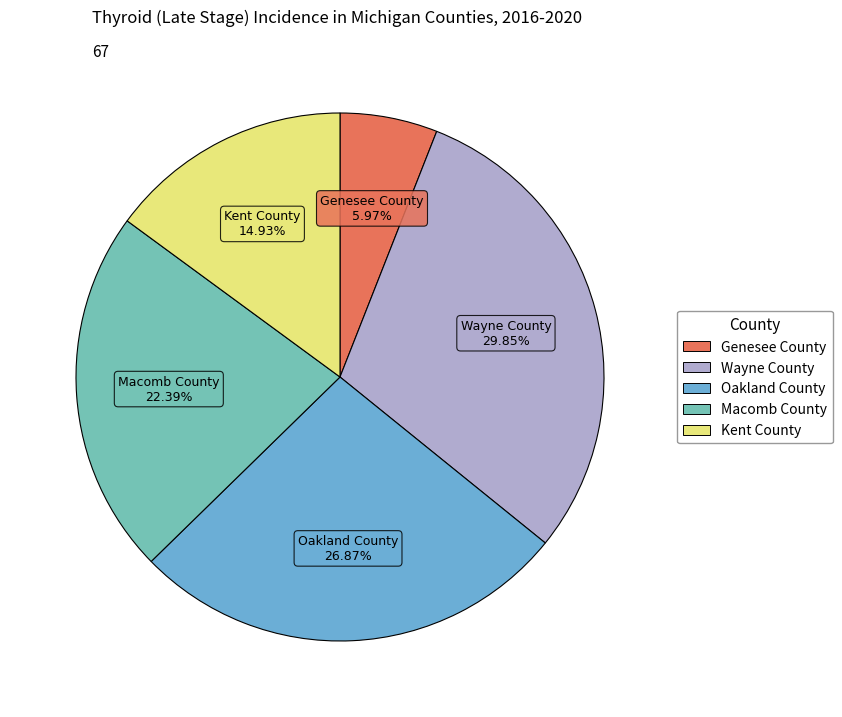

What is the smallest slice in the pie chart?

Genesee County